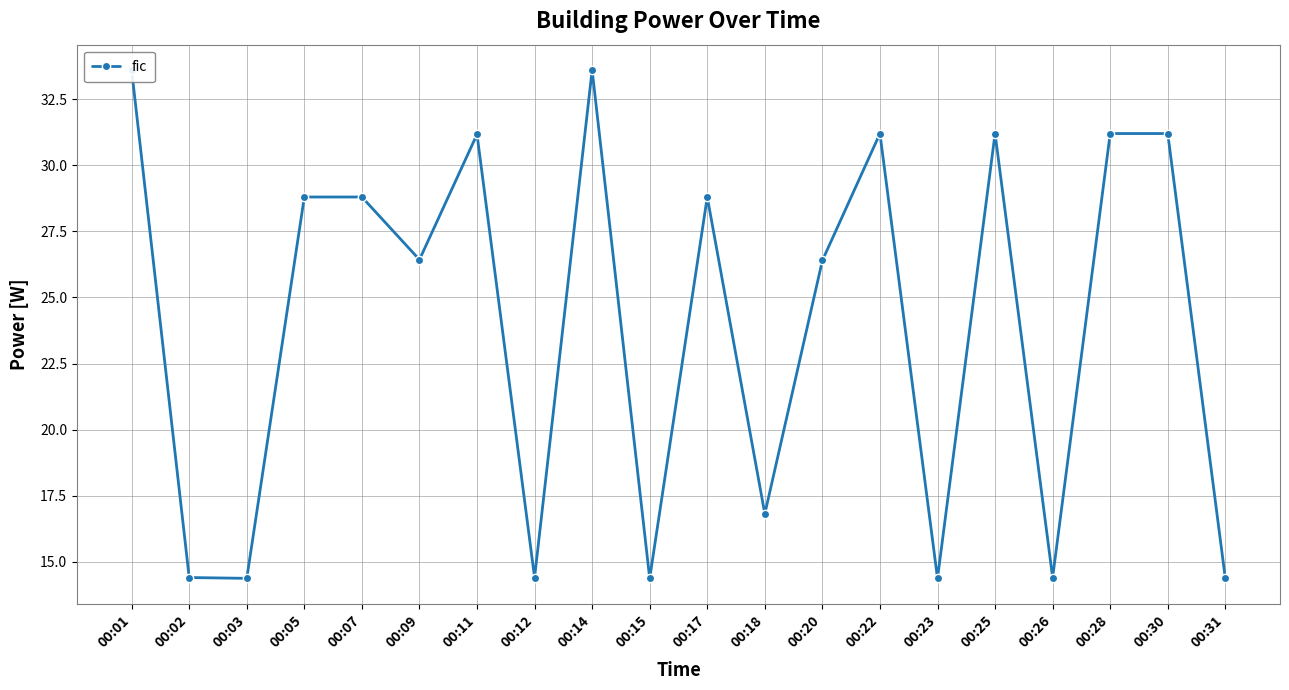

What is the average value?

24.0